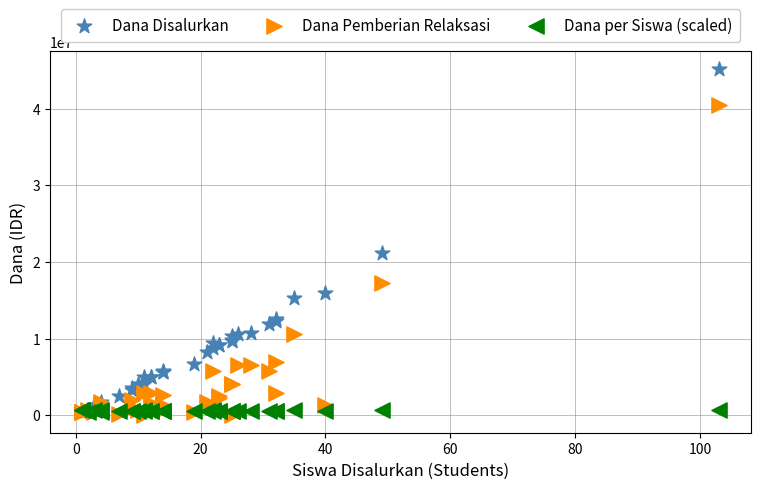

Across all series, what Y value is closest to 22612500?

21150000.0